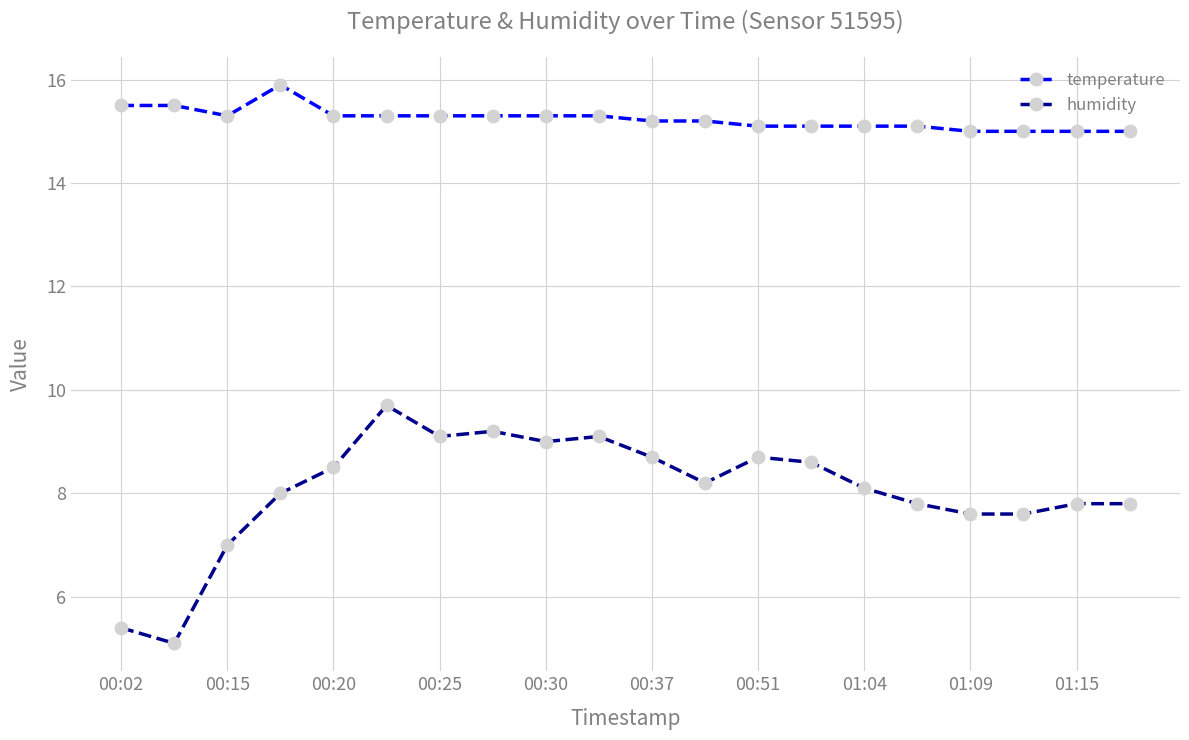

How many categories are shown in the chart?

20